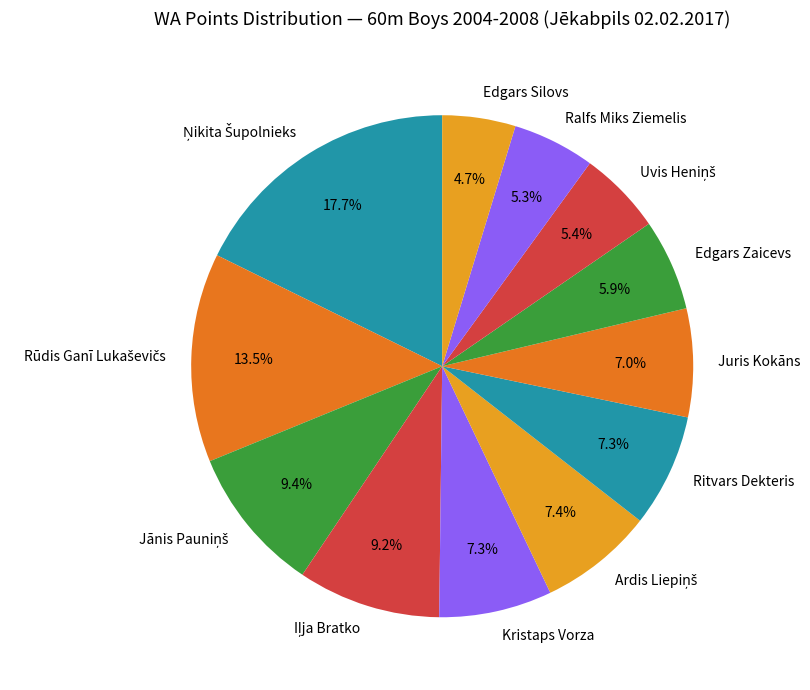

To the nearest percent, what is the average slice percentage?

8%